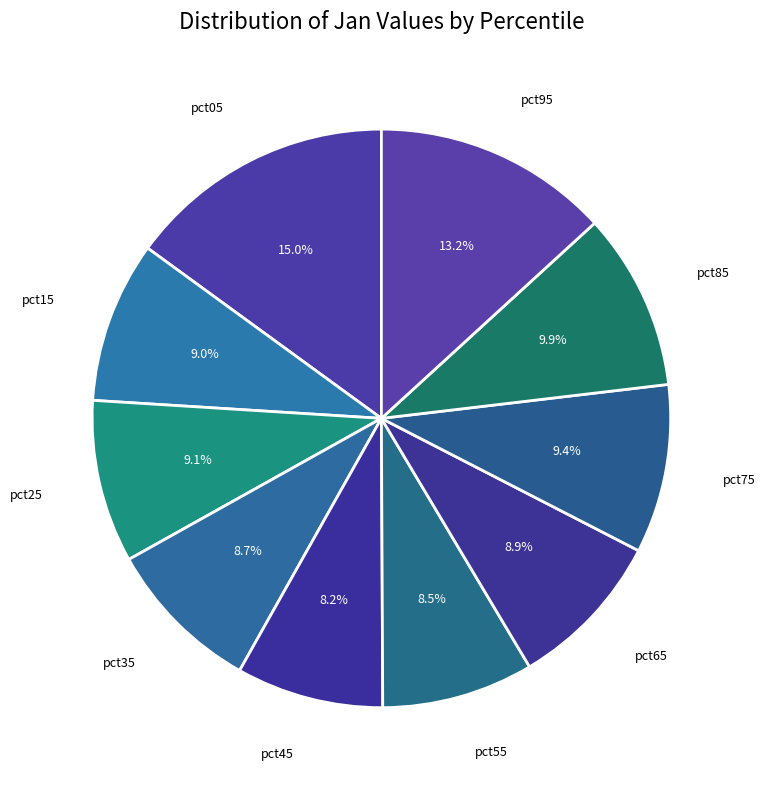

Count the number of slices in the pie.

10